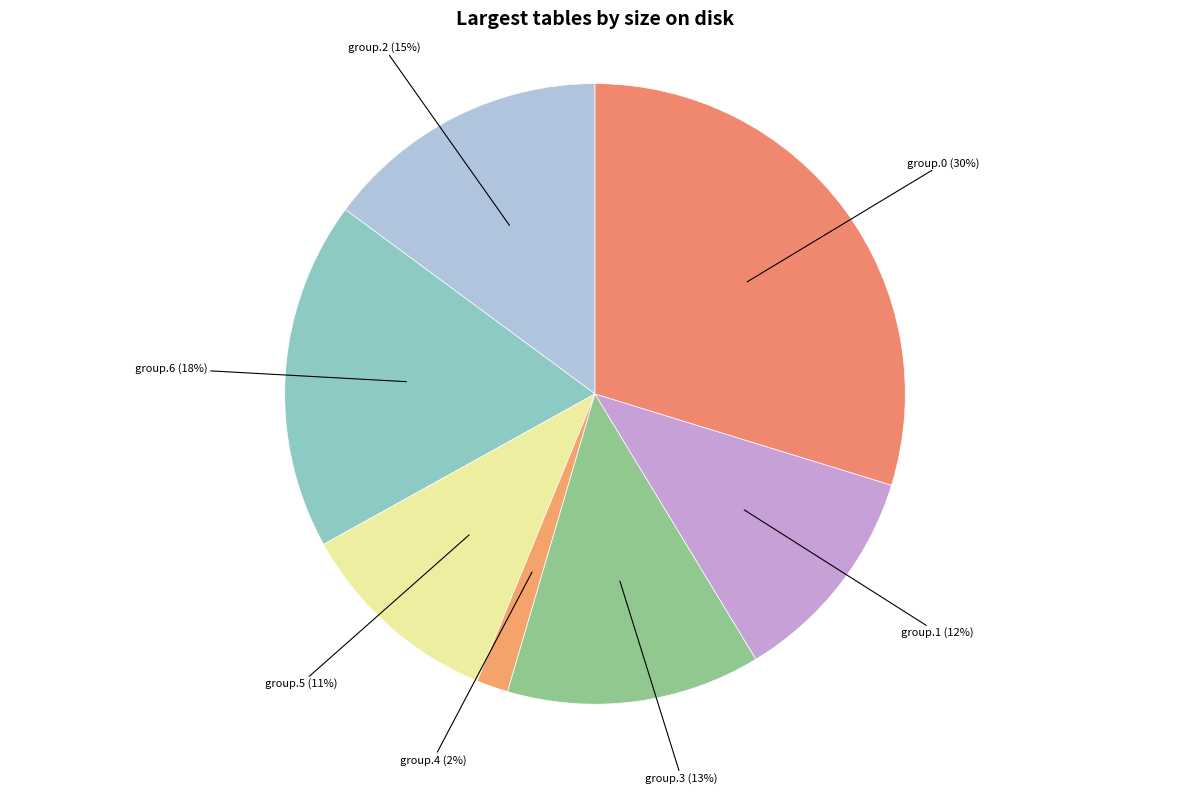

Rank the categories by value from lowest to highest.

group.4 (2%), group.5 (11%), group.1 (12%), group.3 (13%), group.2 (15%), group.6 (18%), group.0 (30%)